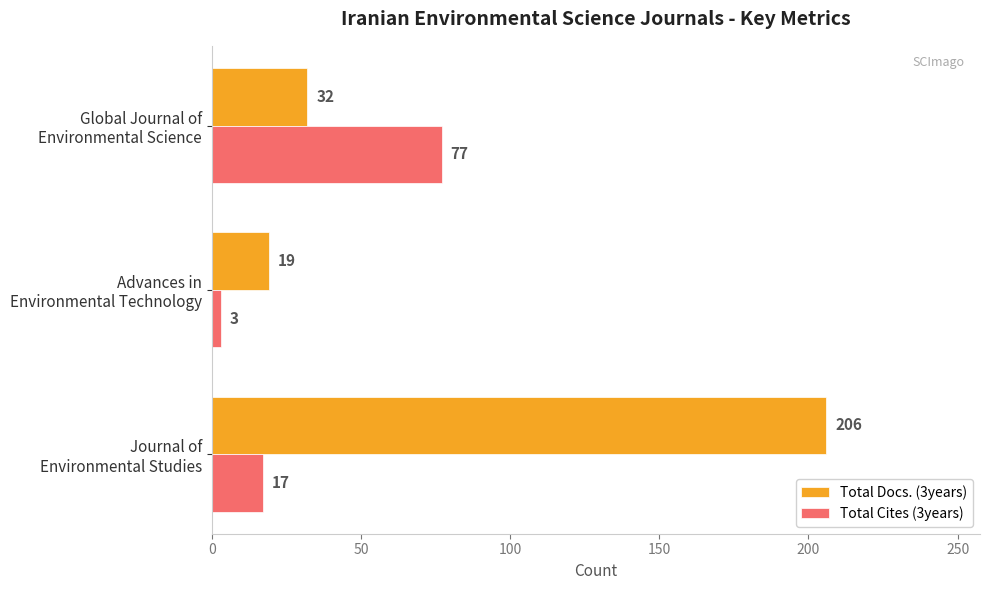

Rank the series by their average value, from lowest to highest.

Total Cites (3years), Total Docs. (3years)